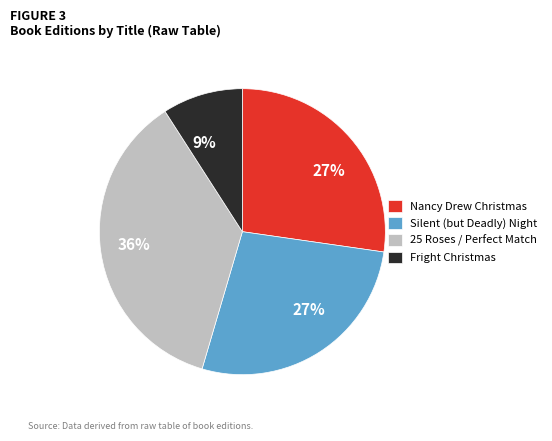

Is there any slice that represents more than half of the pie?

No